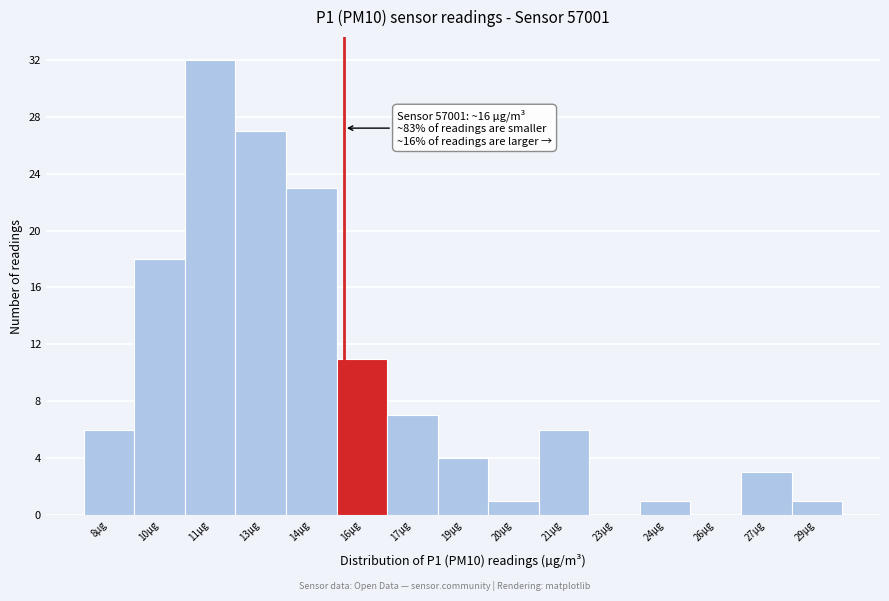

Reading left to right, list all the values displayed in this chart.

8µg=6	10µg=18	11µg=32	13µg=27	14µg=23	16µg=11	17µg=7	19µg=4	20µg=1	21µg=6	23µg=0	24µg=1	26µg=0	27µg=3	29µg=1